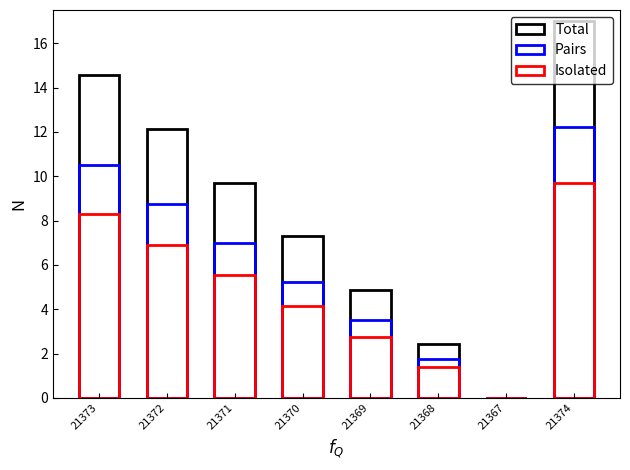

What is the approximate value of Isolated at 21368?

1.4